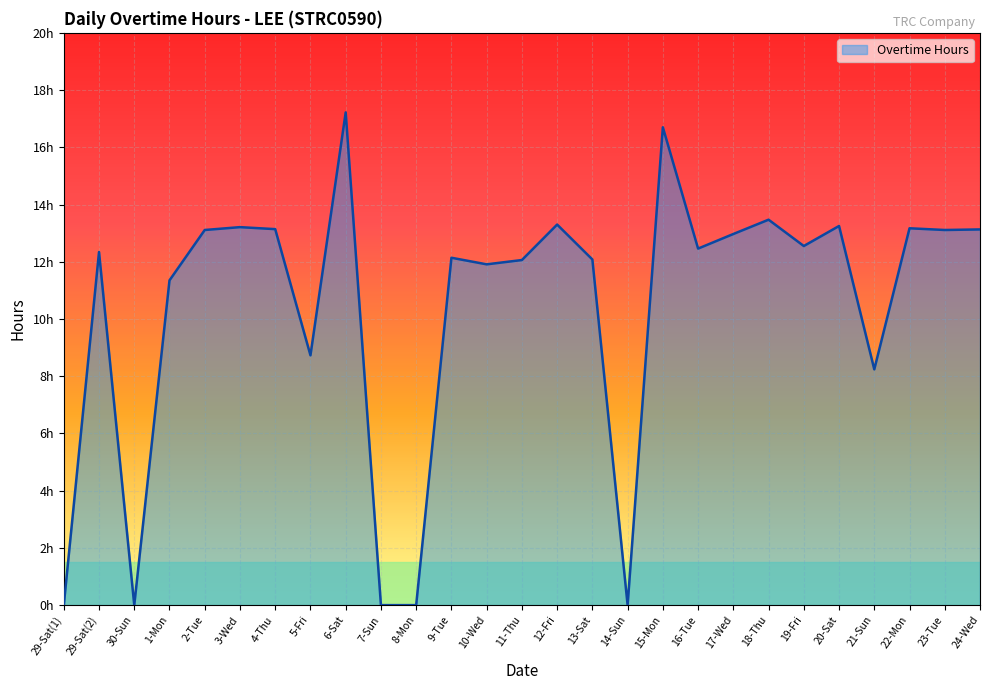

Does the chart display data point markers on the line(s)?

No